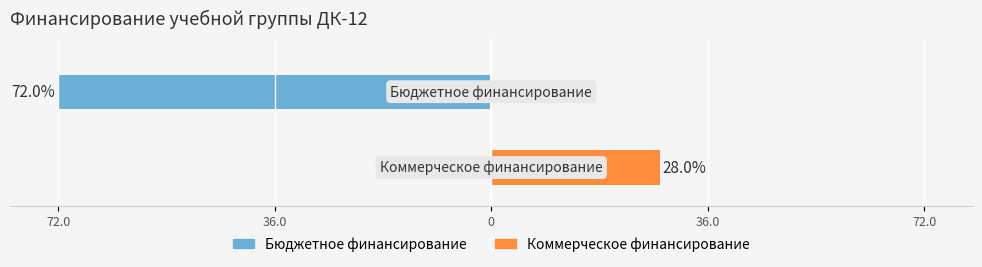

How many series are shown in this chart?

2